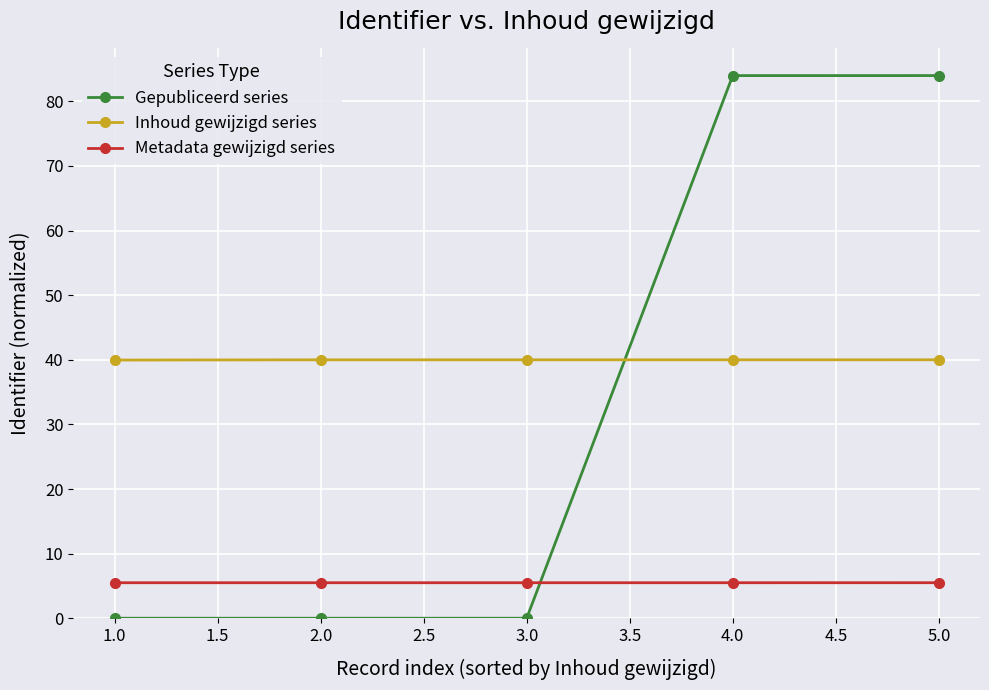

Does the chart display data point markers on the line(s)?

Yes